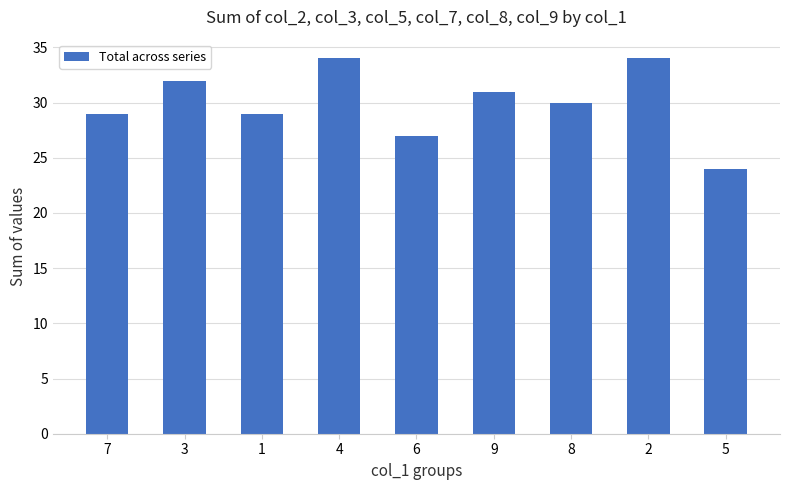

What is the value of the 4th bar from the left?

34